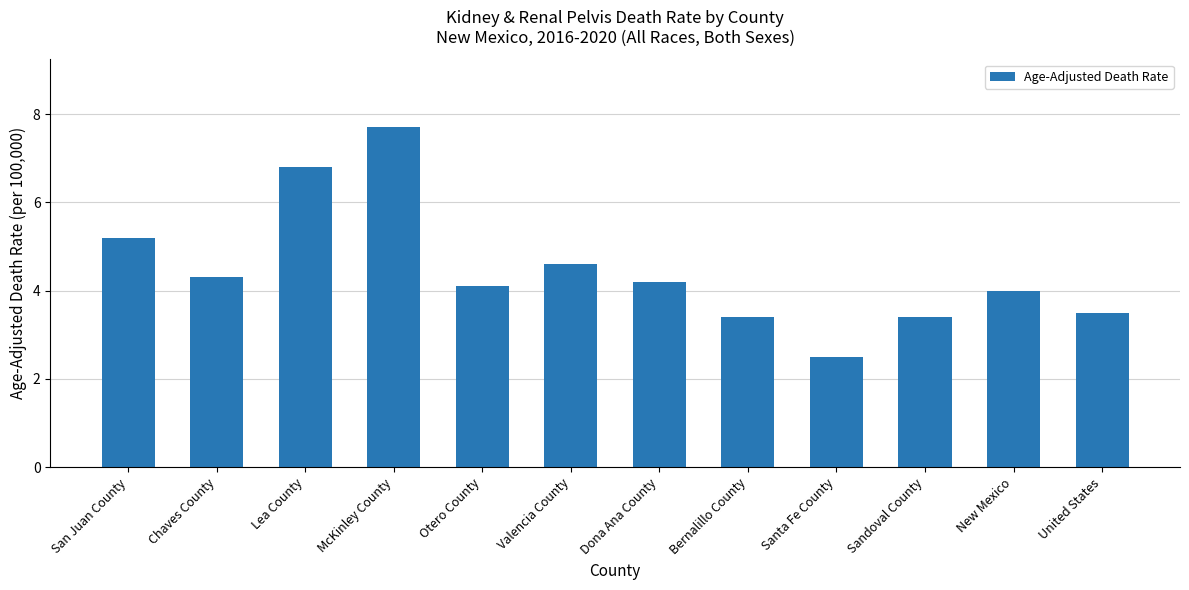

The chart shows a value of 2.5 at Valencia County. True or false?

False